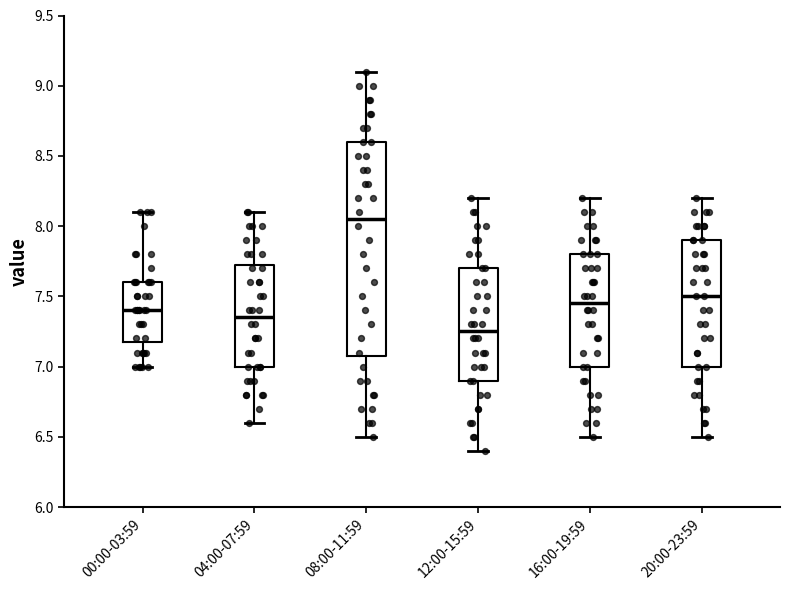

Where is the upper edge of the box for 20:00-23:59 on the y-axis? The values are not printed on the chart, so give them approximately, as read against the axis.

7.90